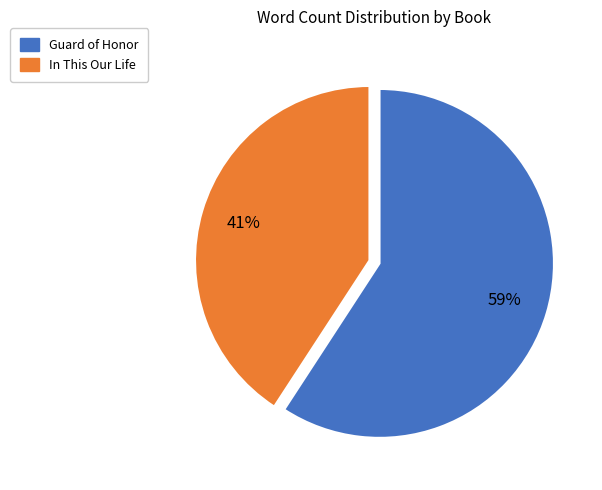

How many segments does this pie chart have?

2